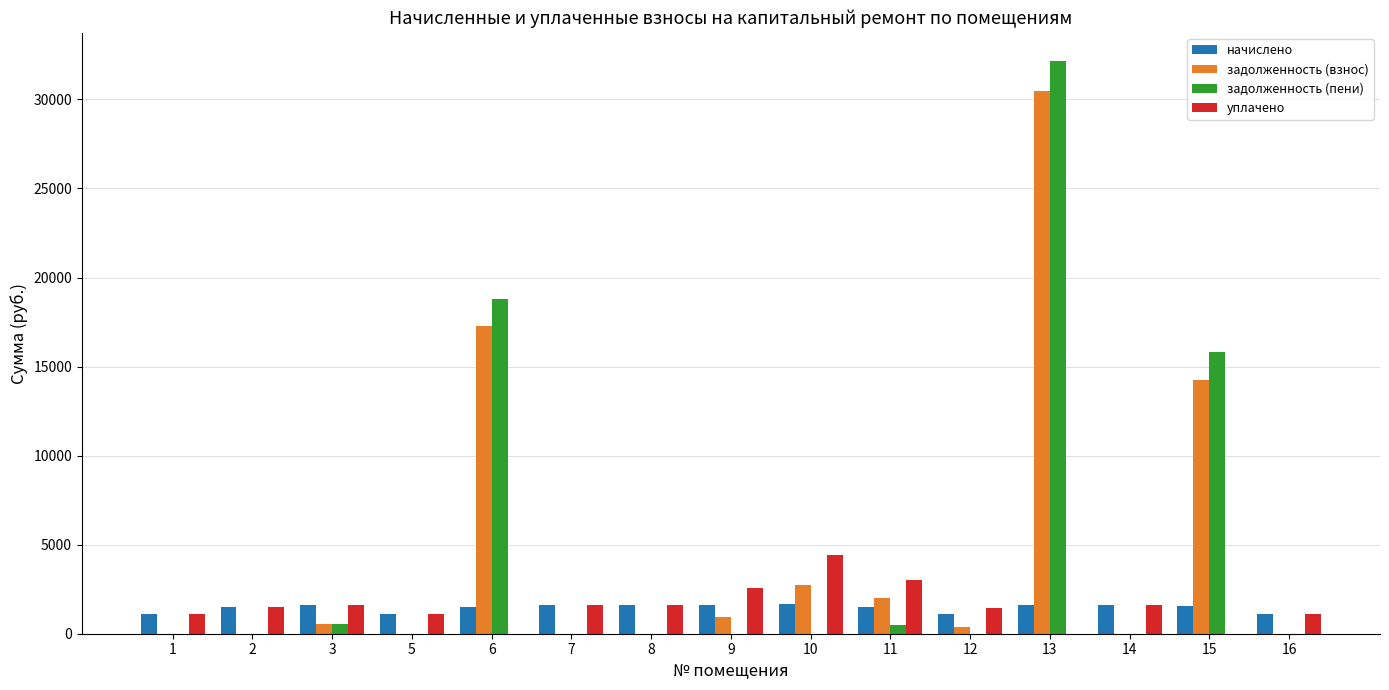

The value of уплачено at 9 is 2556.0. True or false?

True